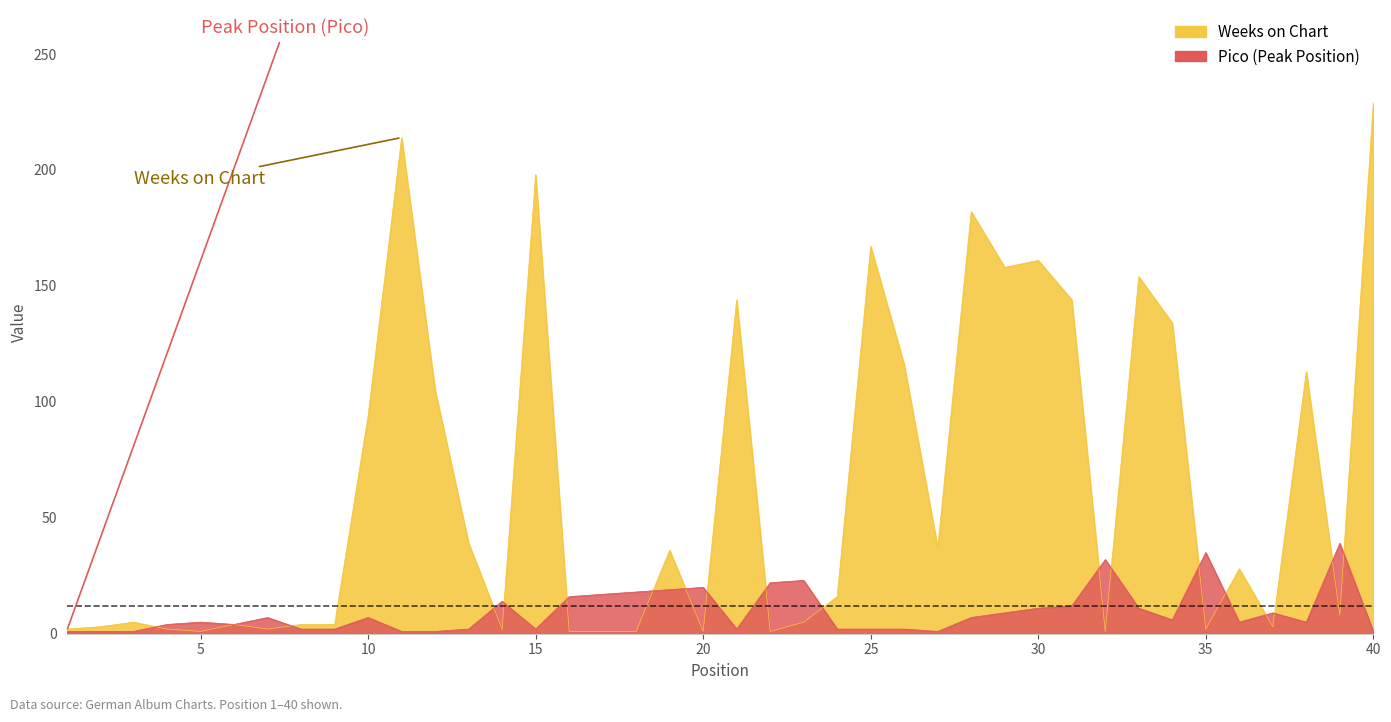

Rank the series by their maximum value, from lowest to highest.

Pico, Weeks on Chart